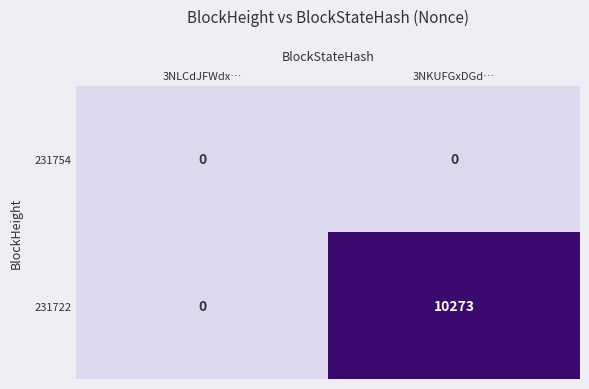

List the series in order of their overall mean, highest first.

231722, 231754